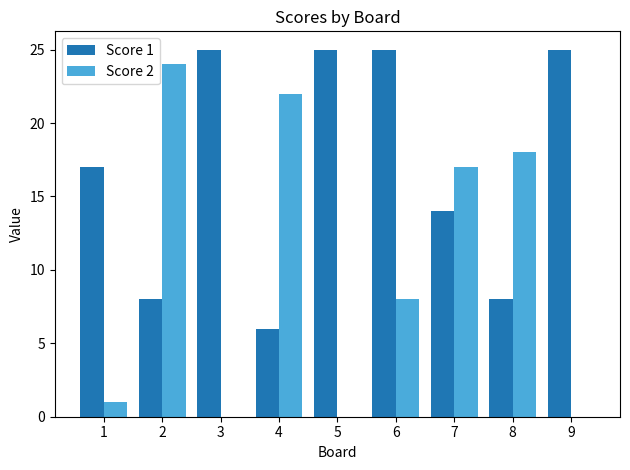

True or false: Score 2 has a value of 1 at 1.

True